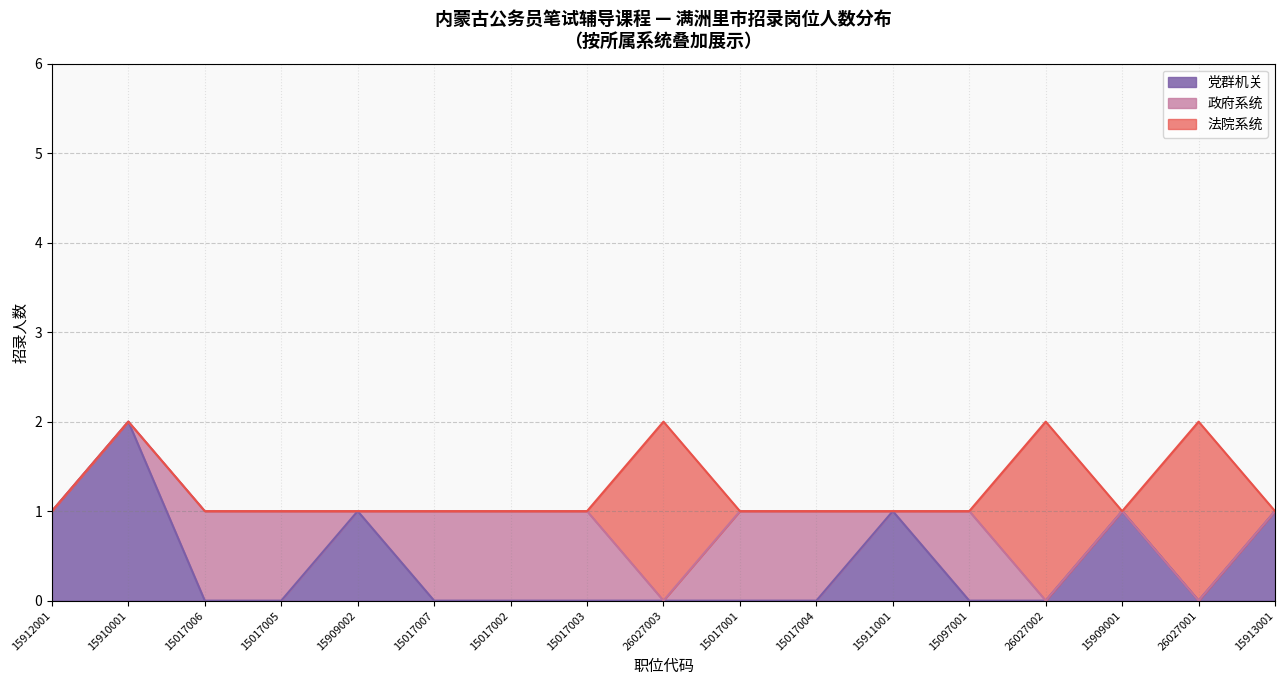

Between 15909002 and 15017002, which series saw the biggest shift?

党群机关